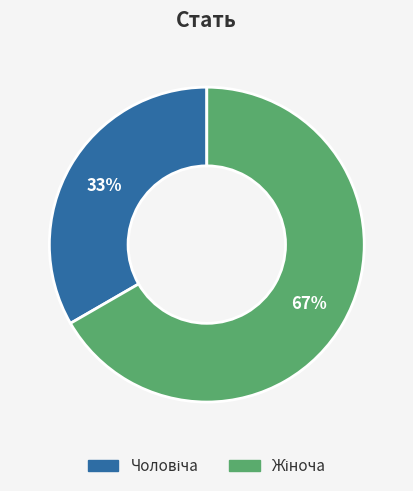

To the nearest percent, what is the average slice percentage?

50%